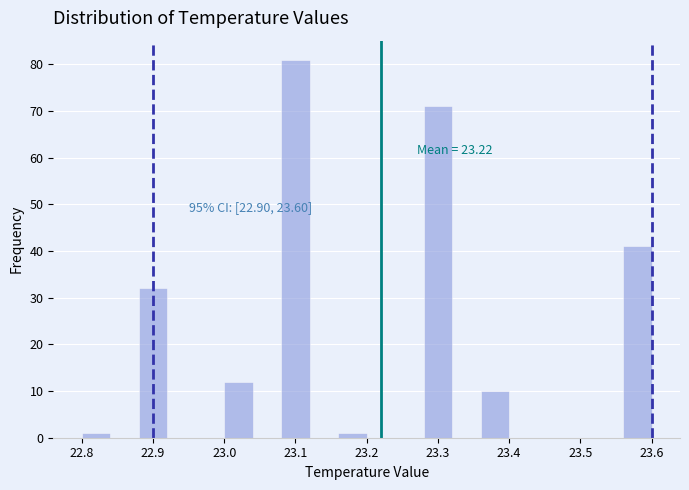

Over which range of the x-axis is the bar tallest?

23.08 to 23.12